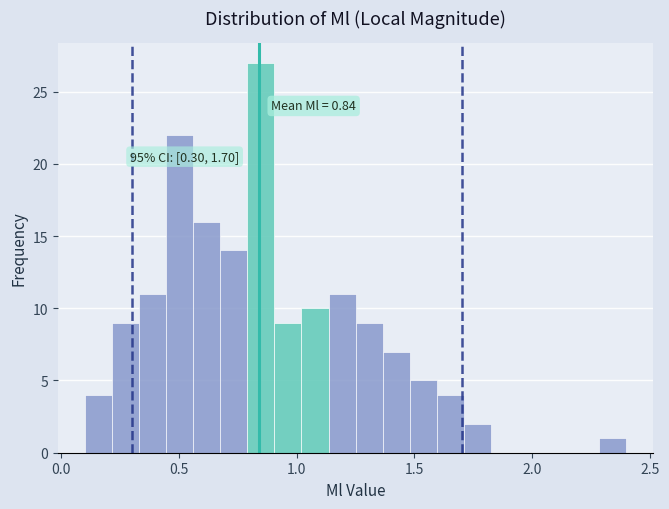

Around what value on the x-axis is the tallest bar? Give the approximate position of its centre, as read against the axis.

0.85